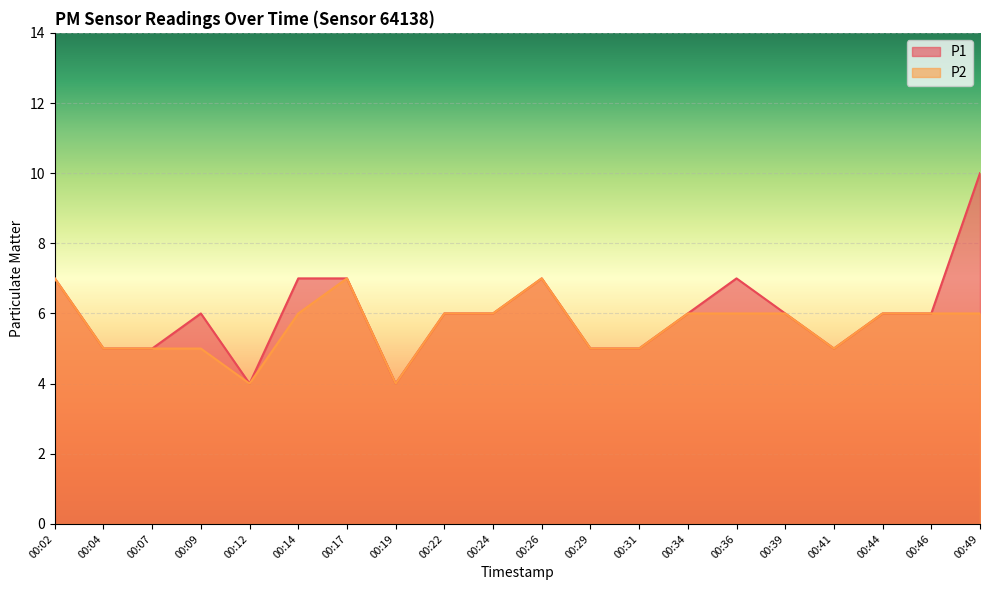

True or false: P1 and P2 cross at least once.

False